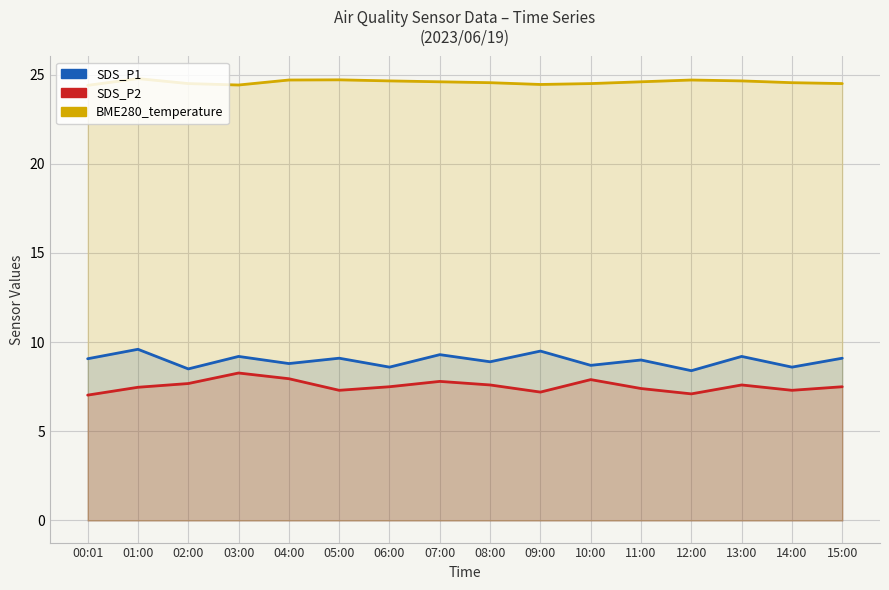

Read the SDS_P2 value at 11:00.

7.4